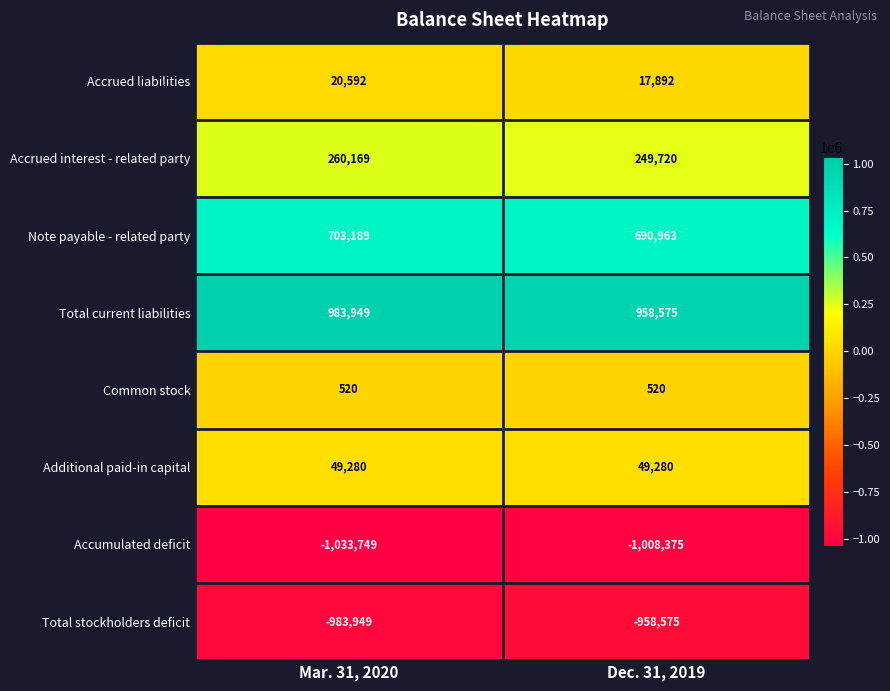

What is the approximate value of Total current liabilities at Dec. 31, 2019, to the nearest 50?

958600